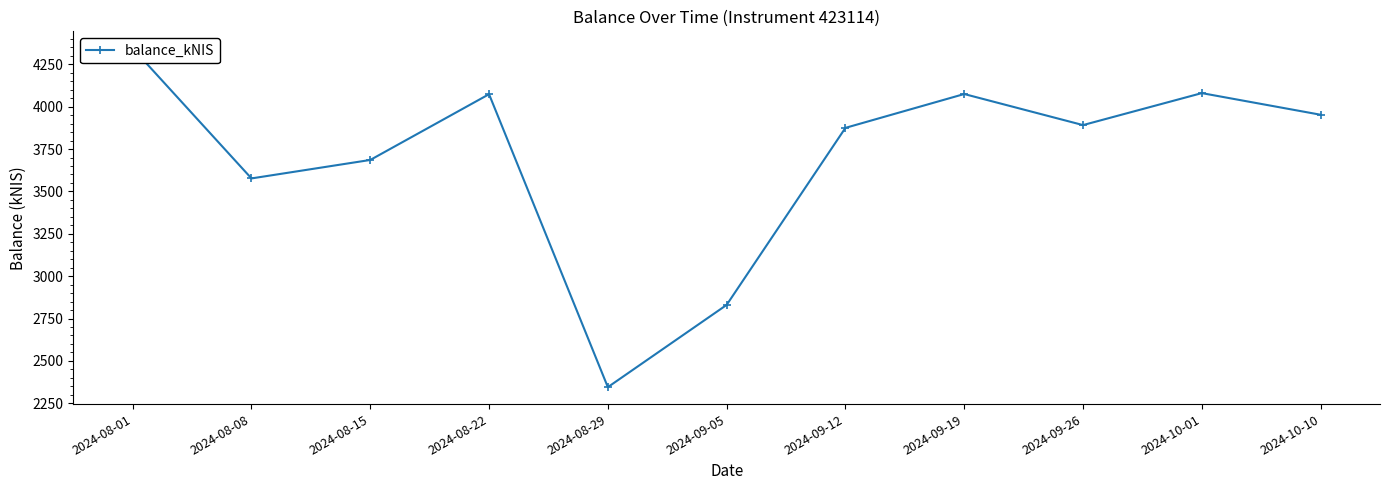

What is the sum of the values at 2024-09-12 and 2024-10-01?

7955.1